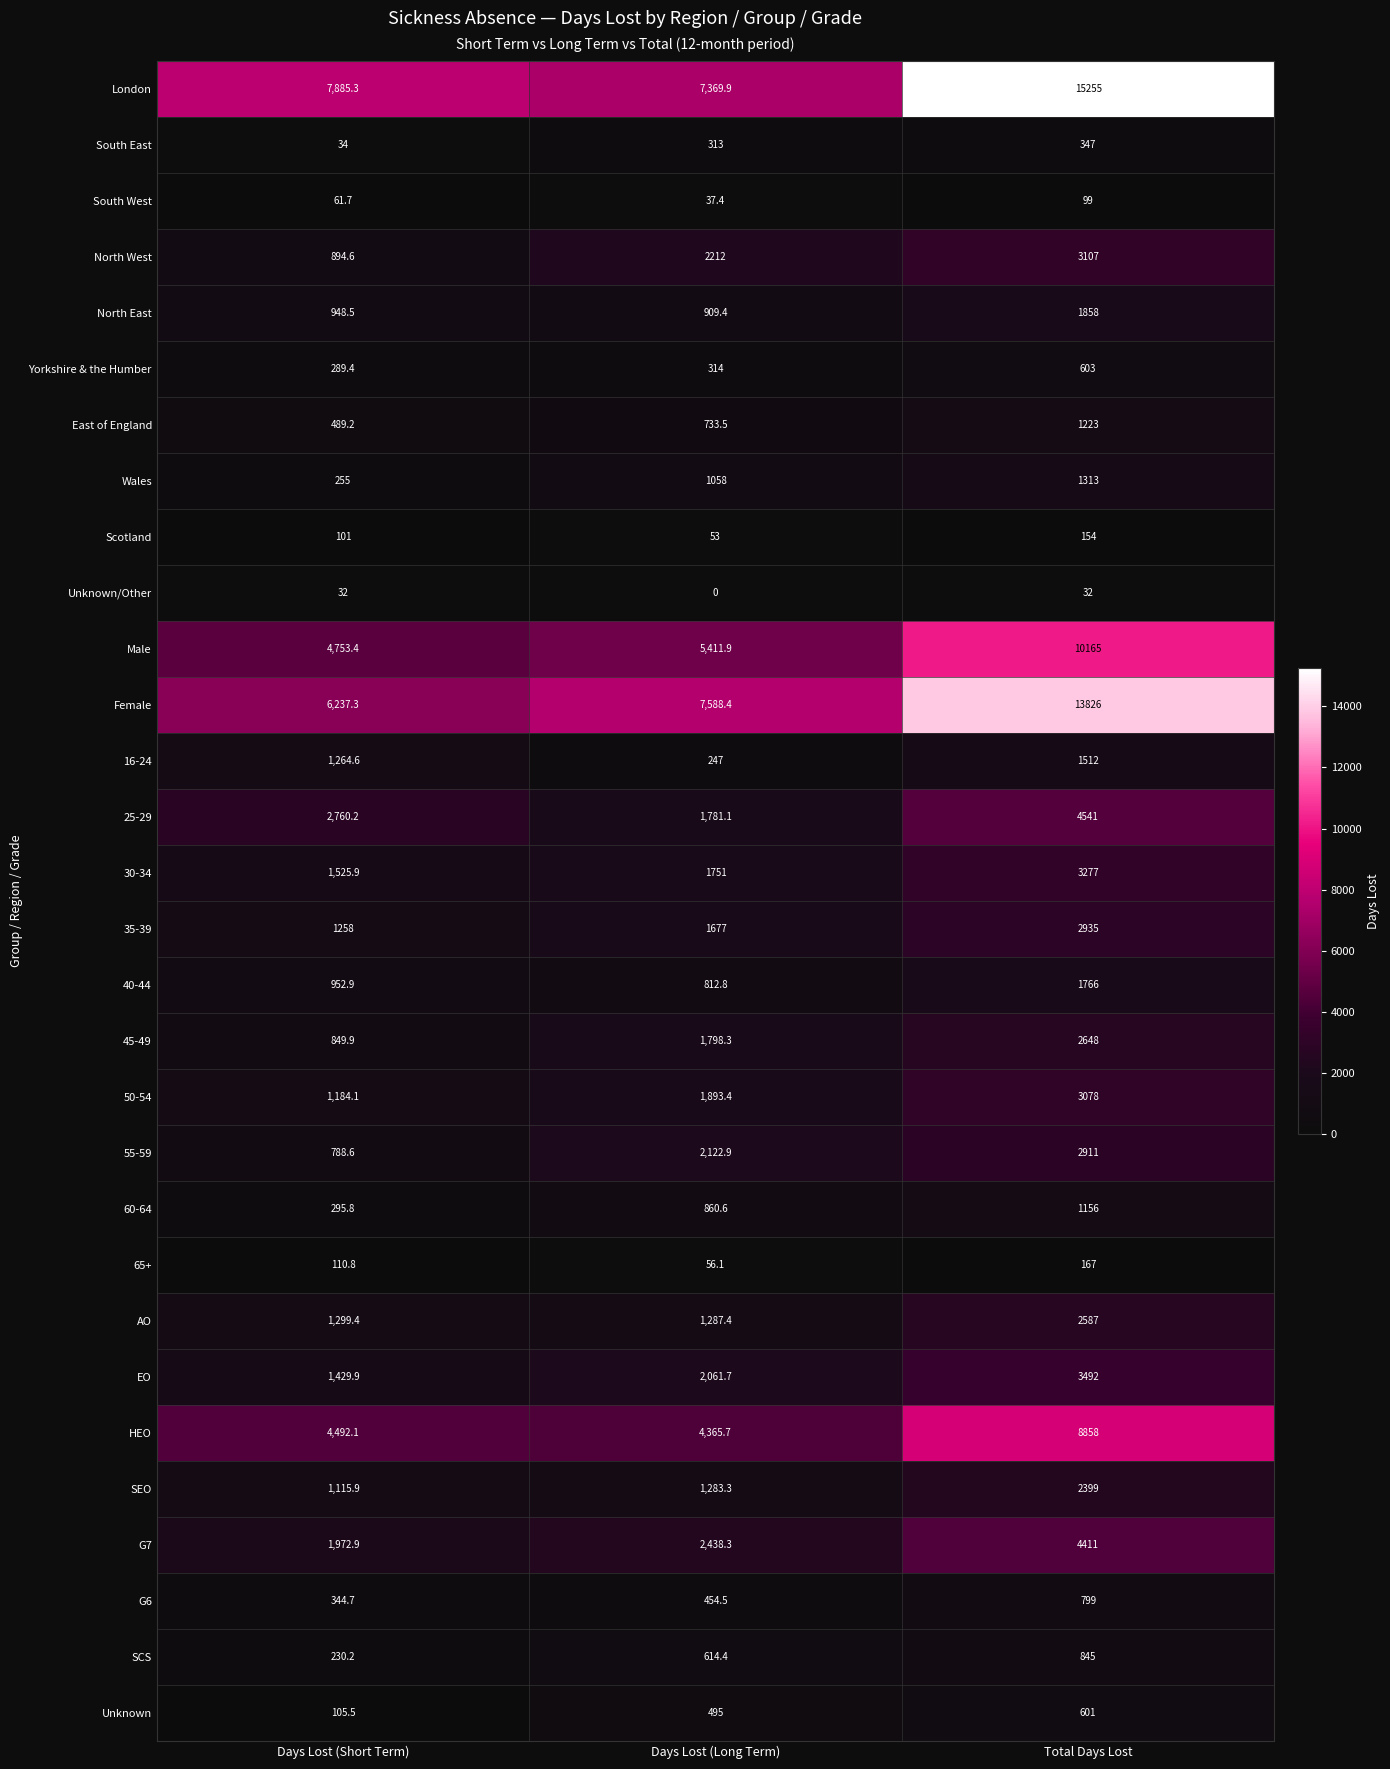

What is the greatest value displayed?

15255.0